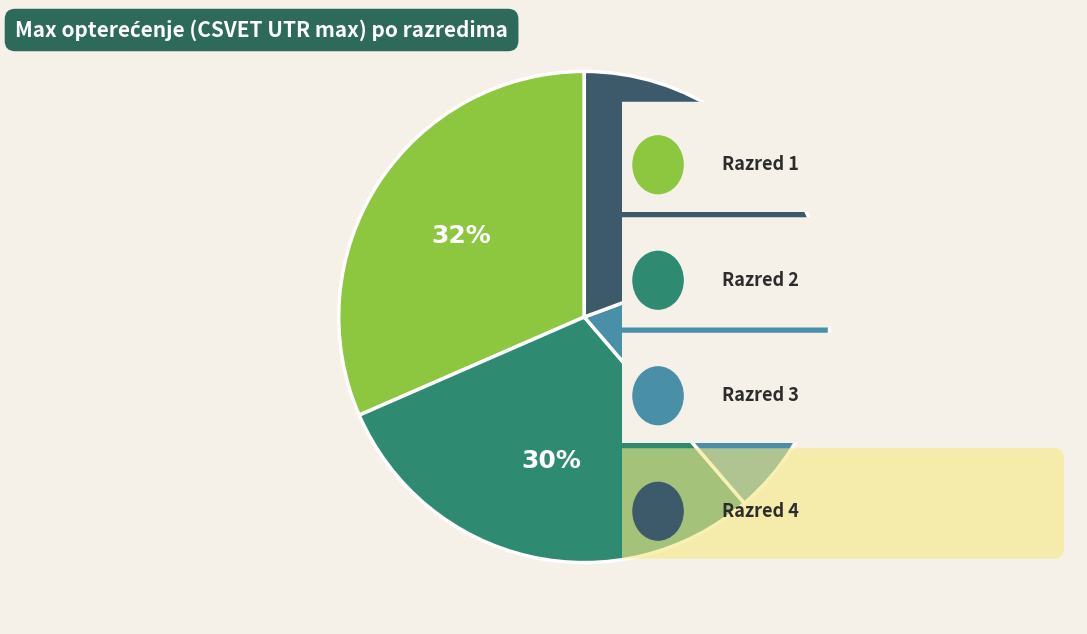

Does any single category account for the majority?

No